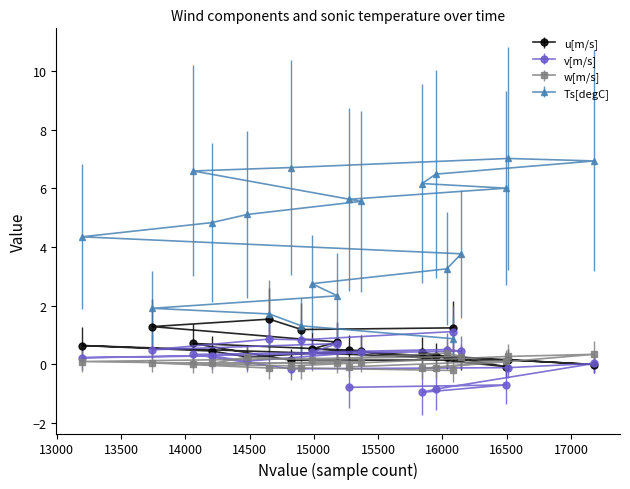

How many intersections are there between u[m/s] and w[m/s]?

6